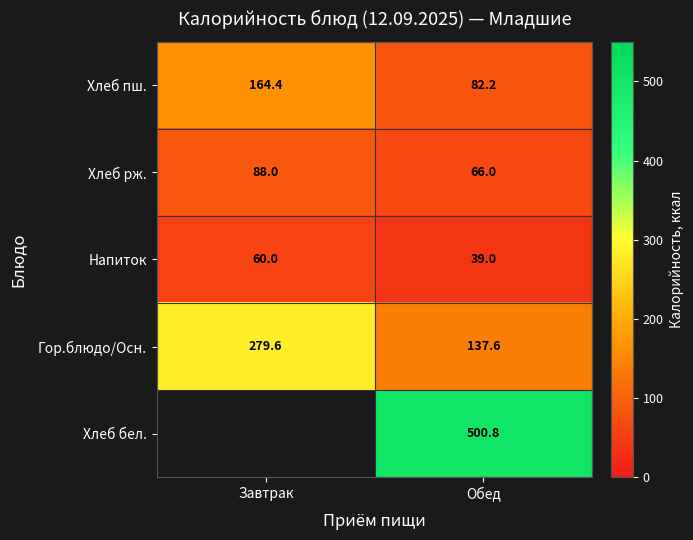

The value of Хлеб рж. at Завтрак is 88.0. True or false?

True